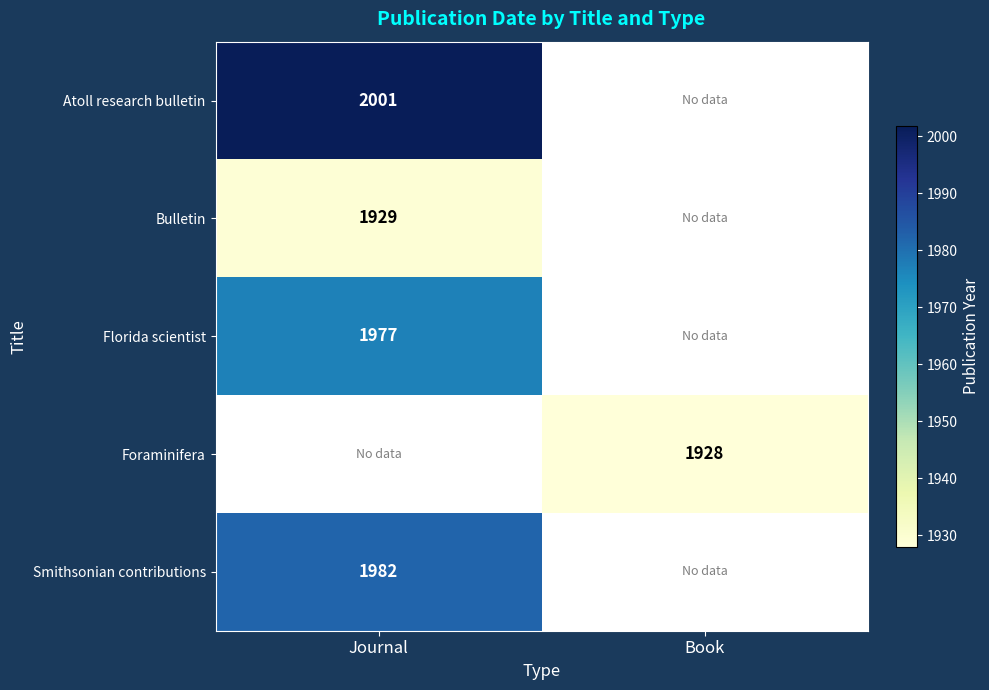

Is the value of Bulletin at Journal greater than the value of Smithsonian contributions at Journal?

No